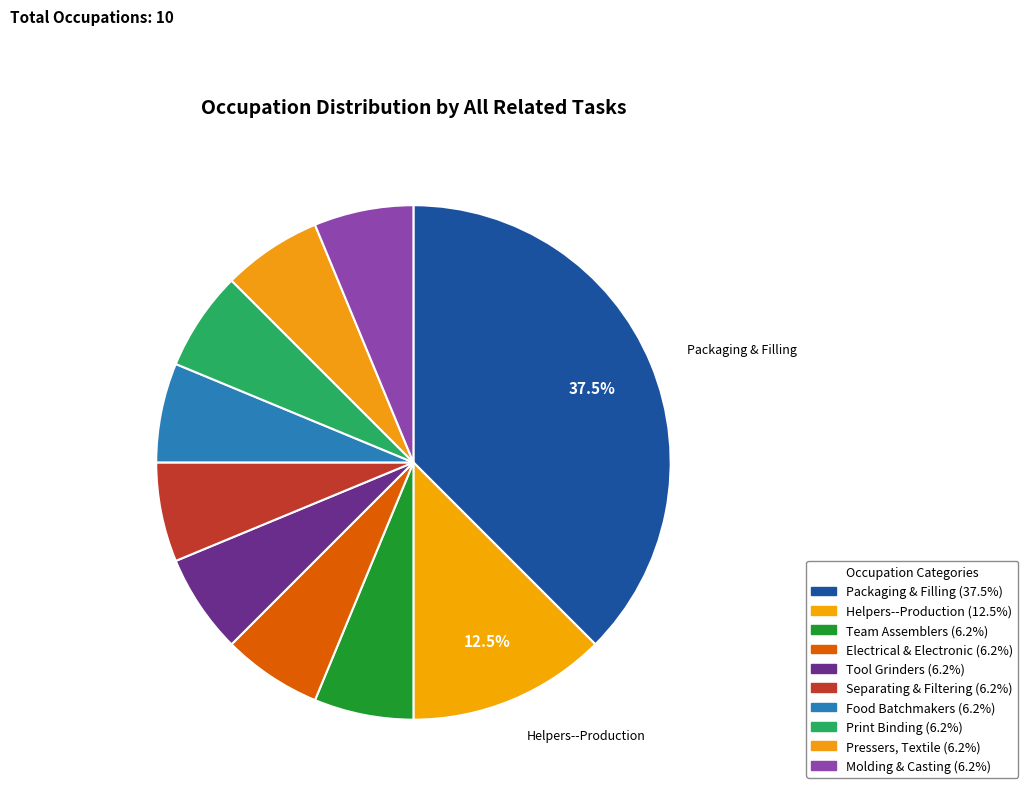

How many slices are in this pie chart?

10